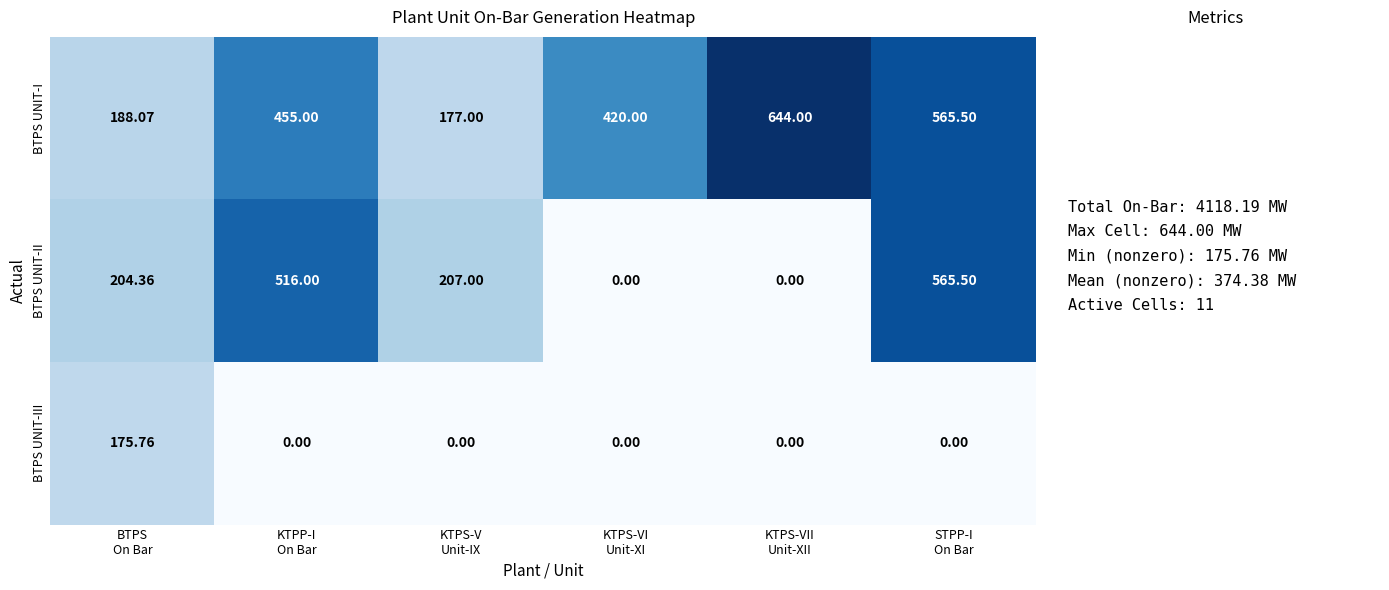

Which series has the widest spread of values?

BTPS UNIT-II